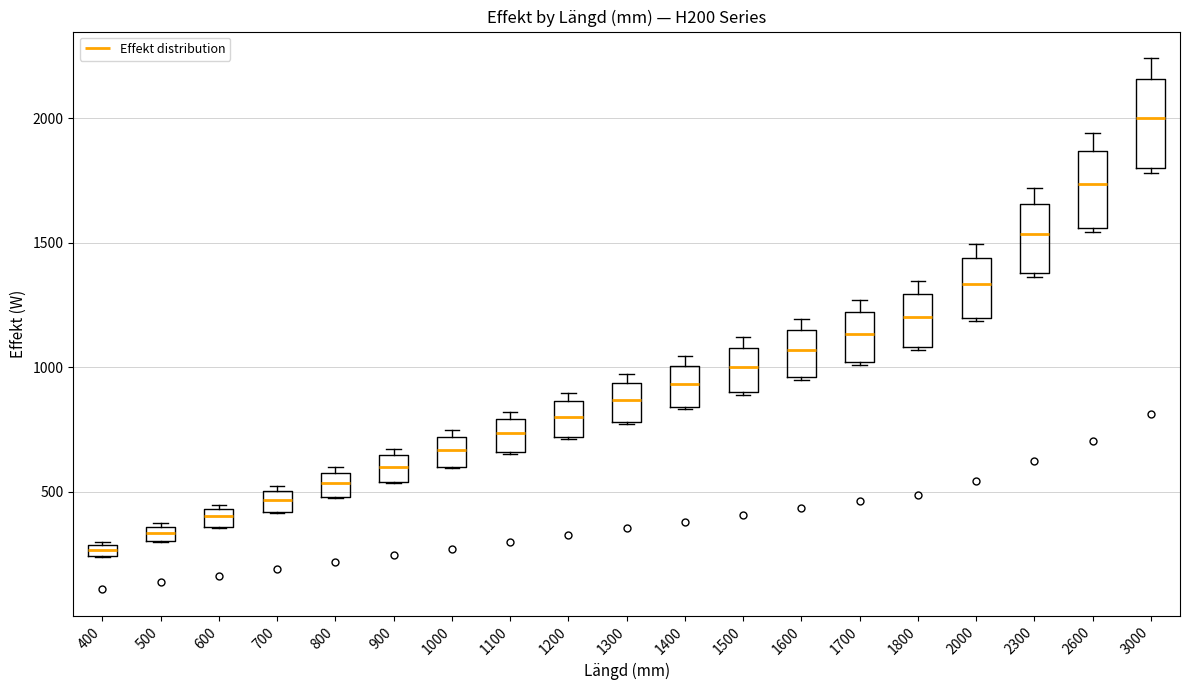

Which box's median line is the lowest?

400